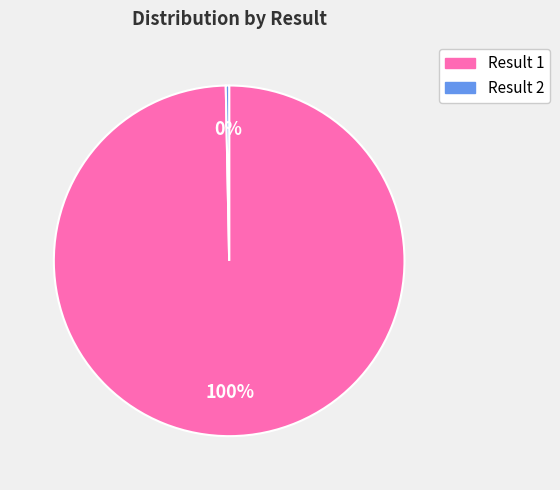

True or false: Result 2 accounts for 8% of the total.

False